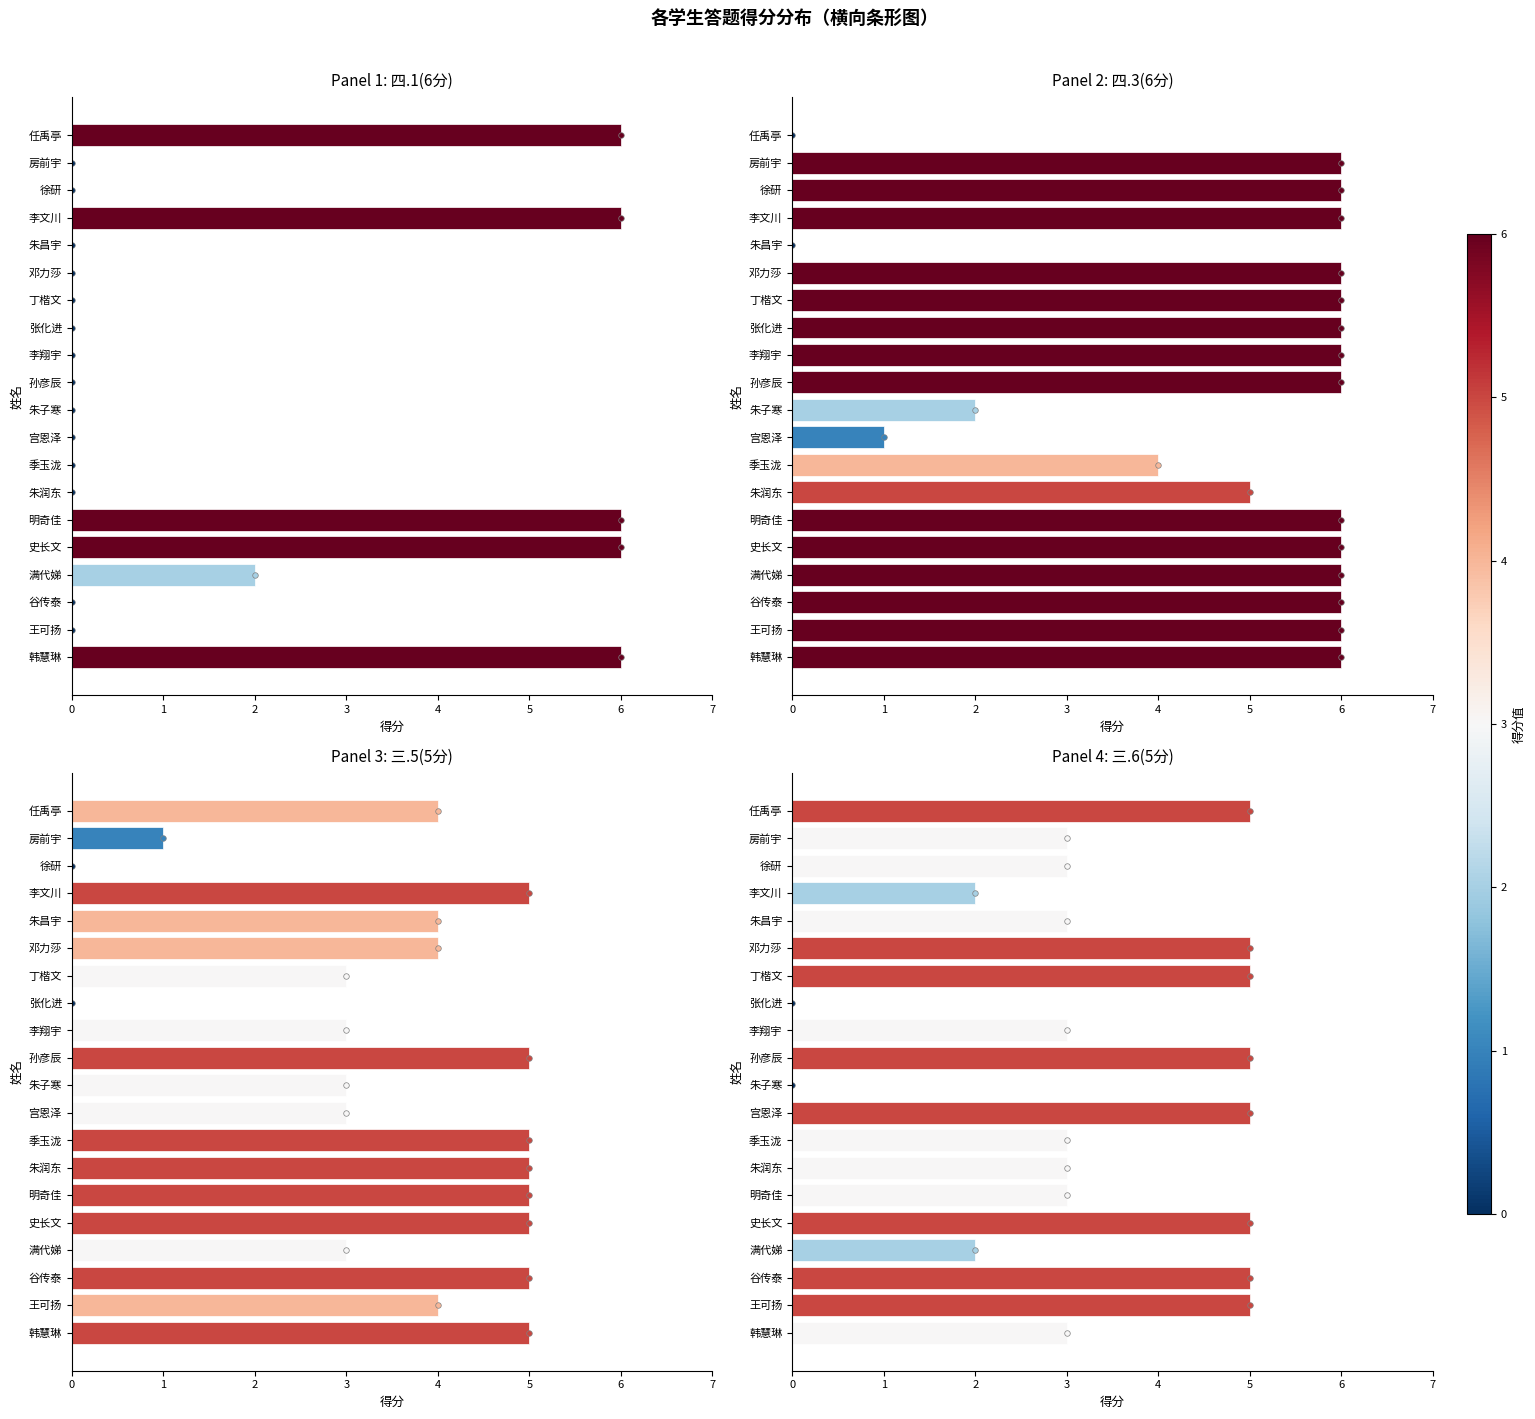

Which series changed the most between 李翔宇 and 季玉泷?

四.3(6分)